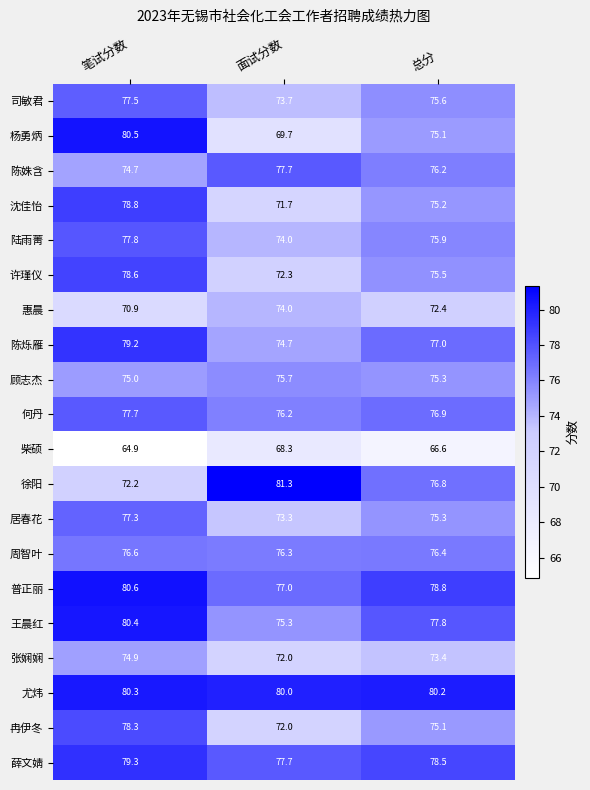

At which label is 顾志杰 closest to 75?

笔试分数